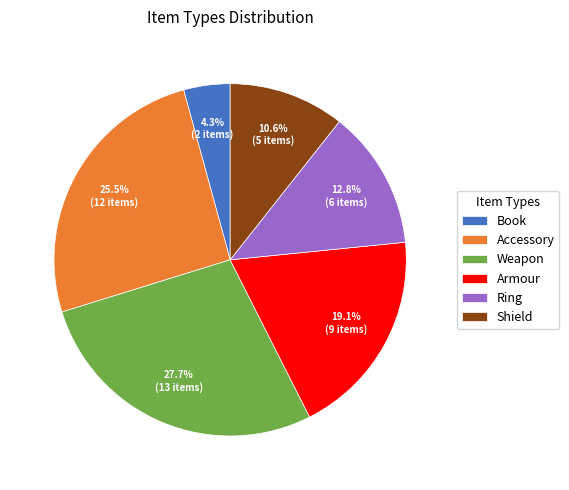

Combined, do Armour and Accessory account for over 50%?

No